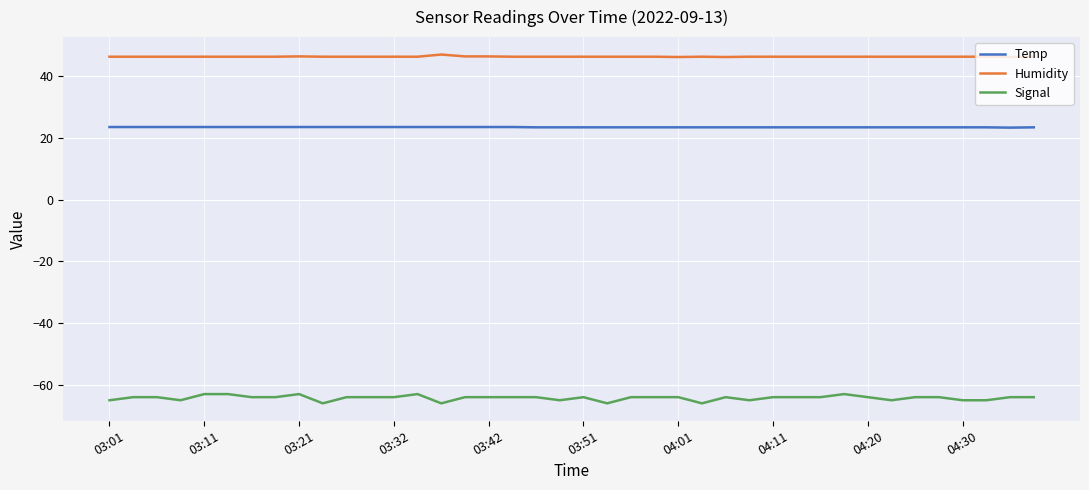

What is the minimum value shown in the chart?

-66.0